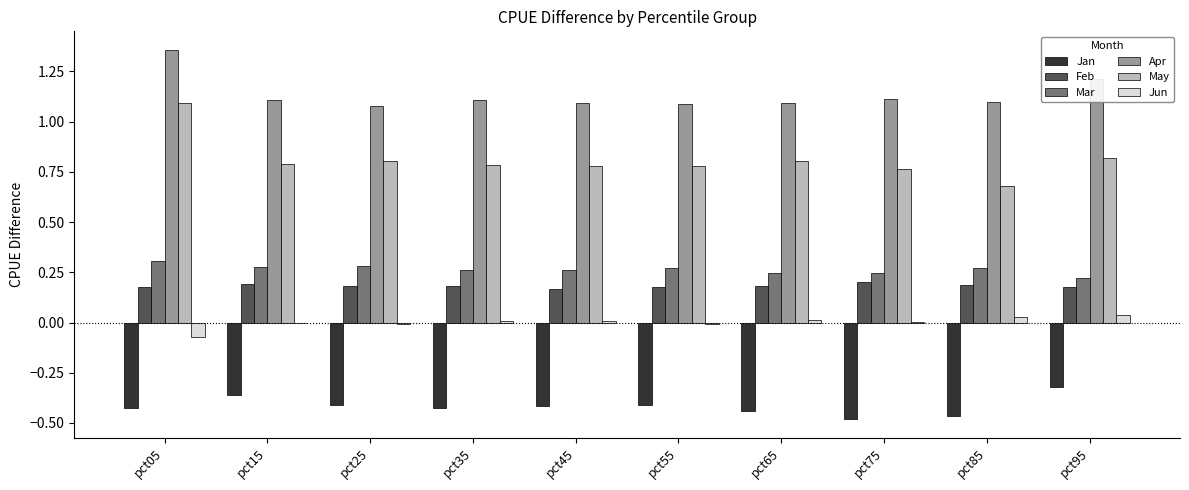

Where is Mar nearest to the value 0?

pct95